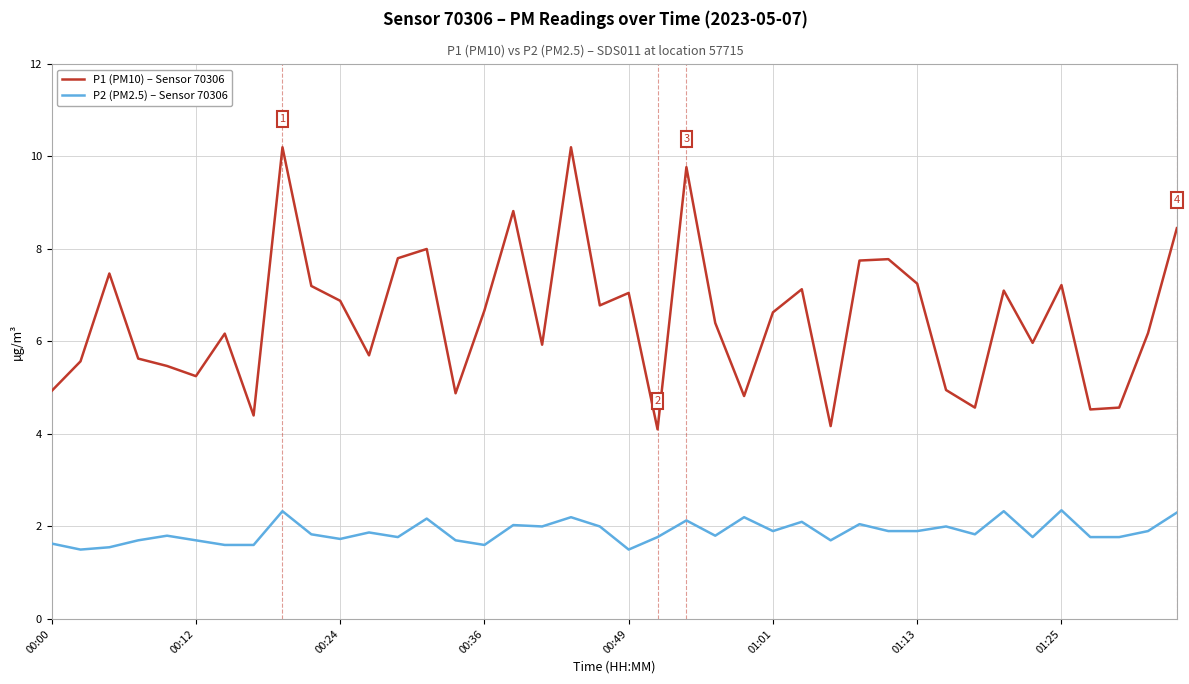

True or false: P2 (PM2.5) – Sensor 70306 and P1 (PM10) – Sensor 70306 cross at least once.

False